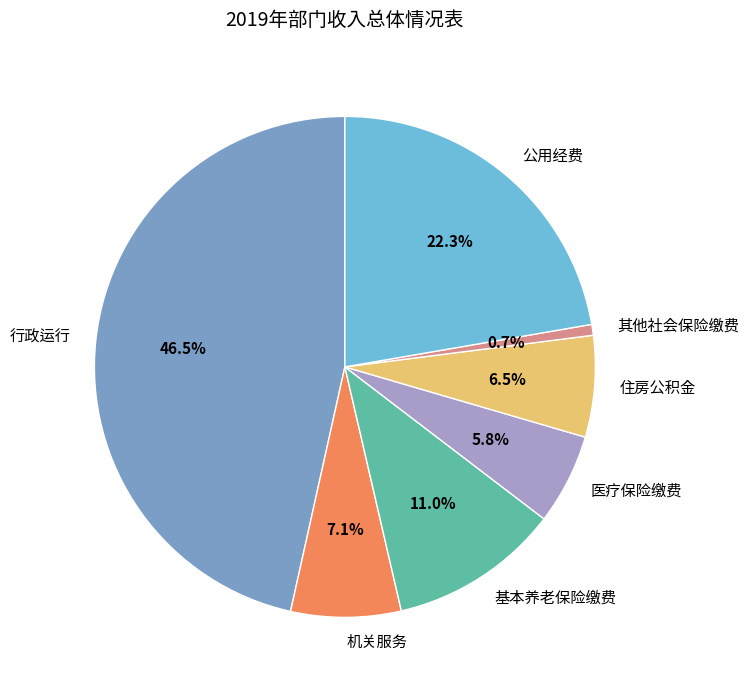

What percentage is NOT represented by 基本养老保险缴费?

89.0%